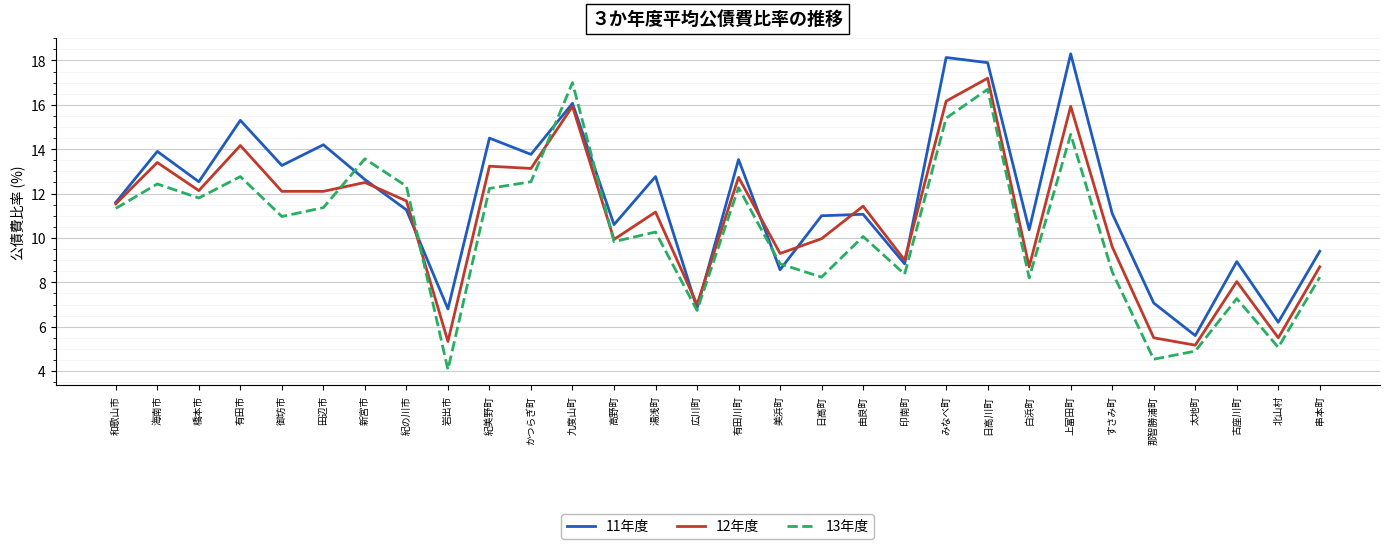

Which series has the largest total across all categories?

11年度